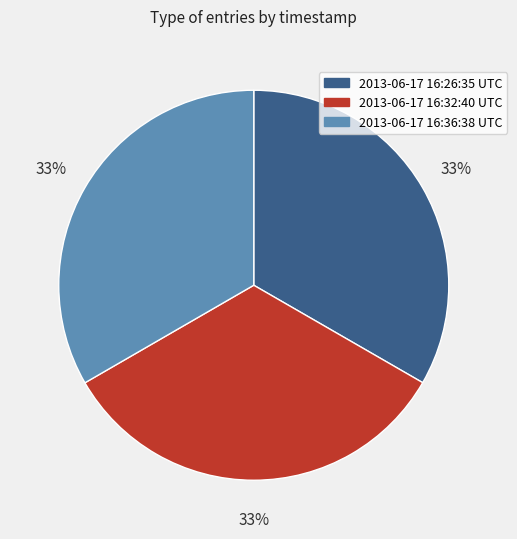

The 2013-06-17 16:26:35 UTC slice represents 48% of the pie. True or false?

False